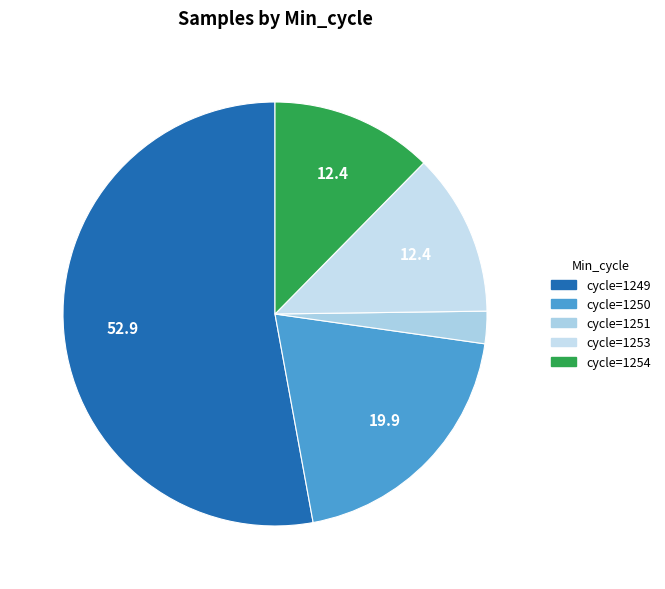

What is the largest slice in the pie chart?

1249